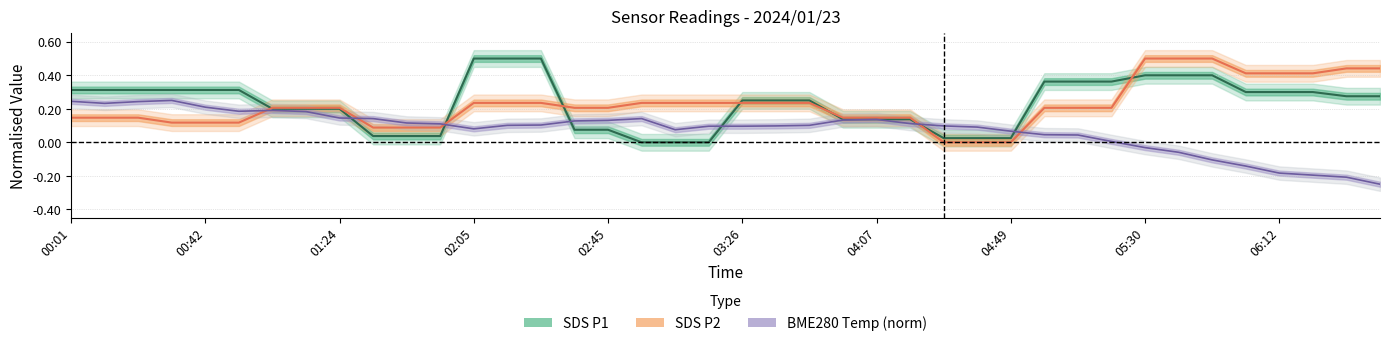

True or false: SDS_P2 has more than 0 interior local peaks.

False